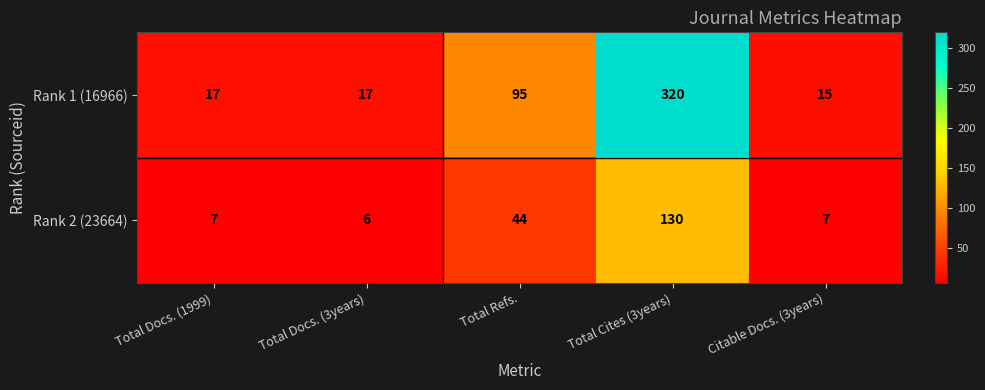

What is the sum of all Rank 1 (16966) values?

464